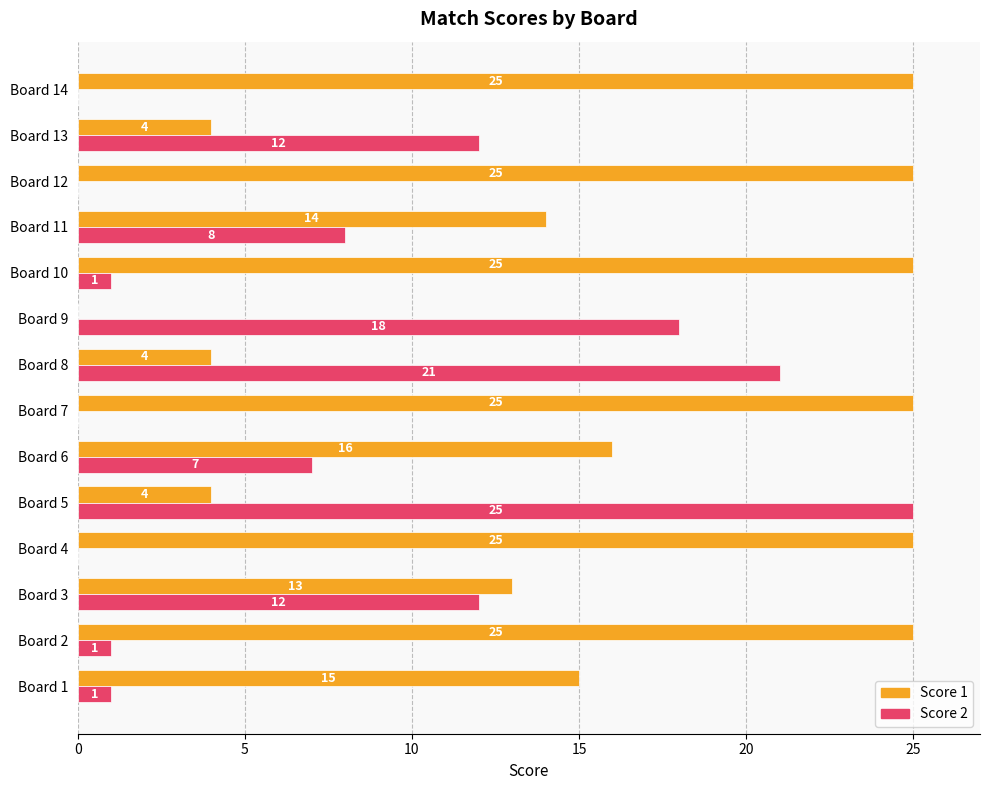

Where is Score 1 nearest to the value 12?

Board 3